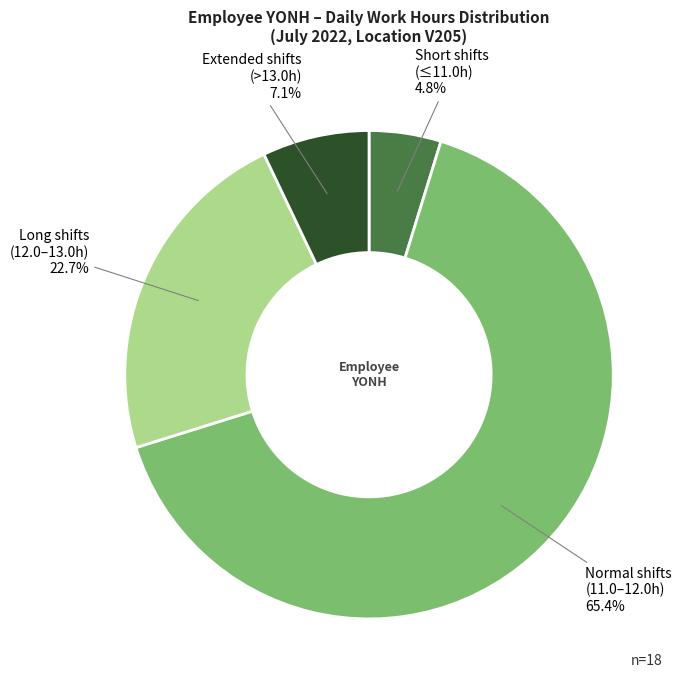

Rank the categories by value from lowest to highest.

Short shifts (≤11.0h), Extended shifts (>13.0h), Long shifts (12.0–13.0h), Normal shifts (11.0–12.0h)